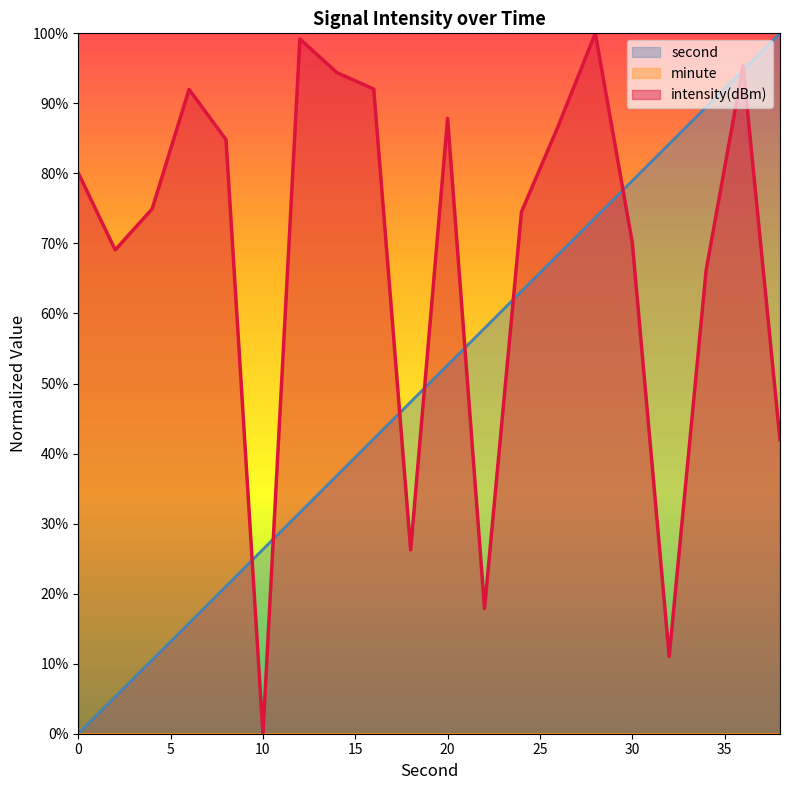

Reading right to left, transcribe all the data shown in this chart.

second: 1.0	0.9	0.9	0.8	0.8	0.7	0.7	0.6	0.6	0.5	0.5	0.4	0.4	0.3	0.3	0.2	0.2	0.1	0.1	0.0
intensity(dBm): 0.4	1.0	0.7	0.1	0.7	1.0	0.9	0.7	0.2	0.9	0.3	0.9	0.9	1.0	0.0	0.8	0.9	0.7	0.7	0.8